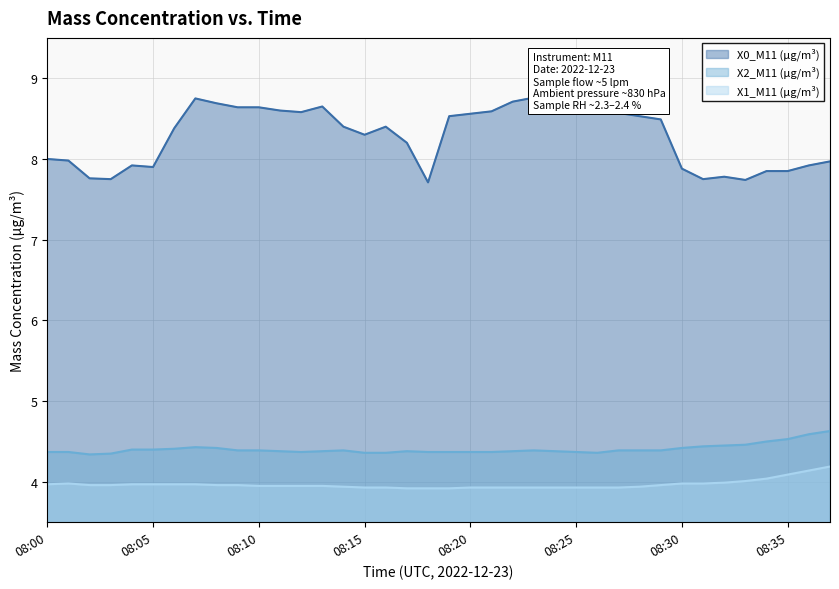

Which category has the highest value across all series?

08:23